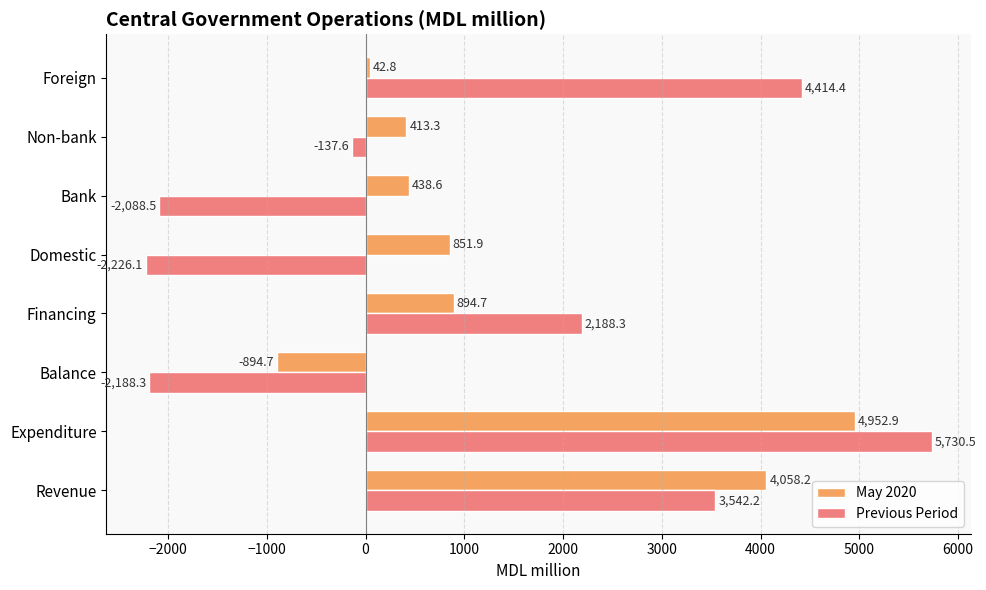

Where is Previous Period nearest to the value 1752?

Financing